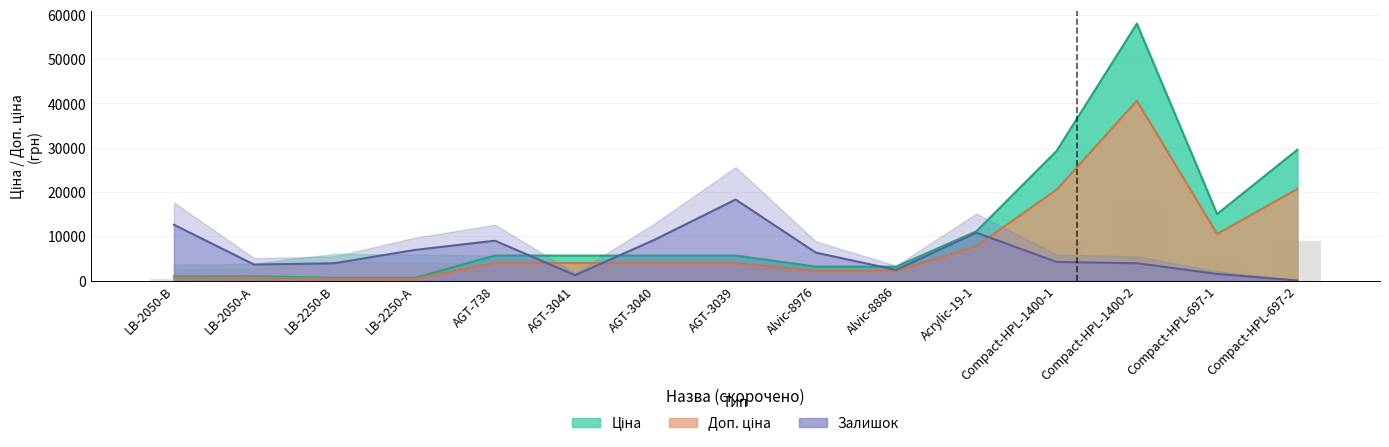

How many bars are there in each group?

3